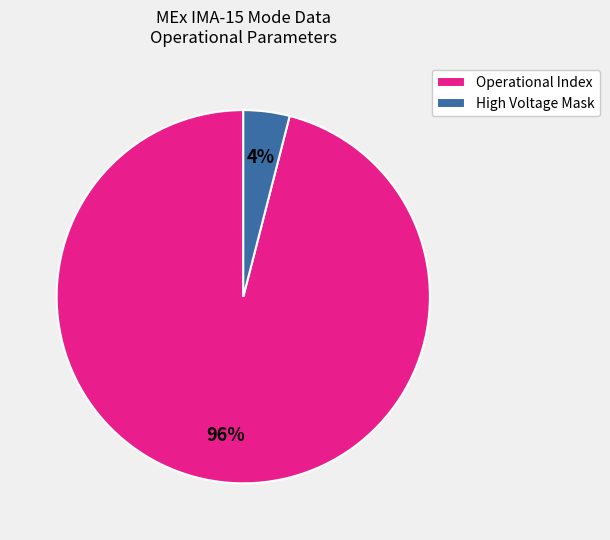

Which category has the biggest portion of the pie?

Operational Index